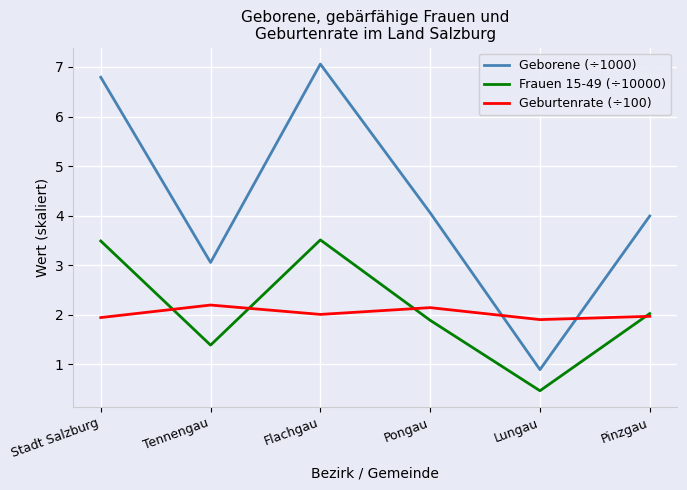

The Geborene (÷1000) series shows 6.9 at Pongau. True or false?

False